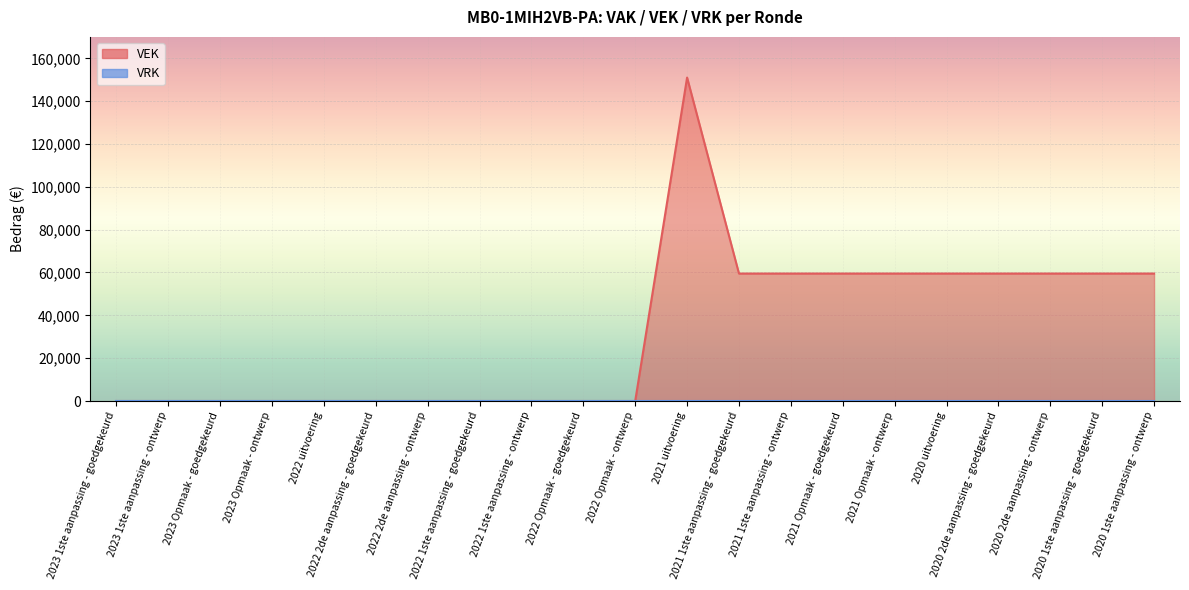

What value does the data have at 2020 1ste aanpassing - ontwerp, to the nearest 10?

59500